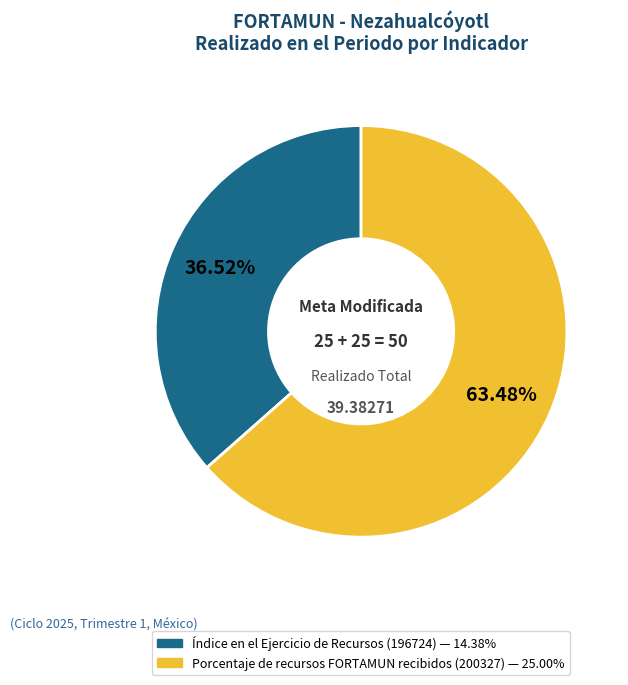

Is there any slice that represents more than half of the pie?

Yes